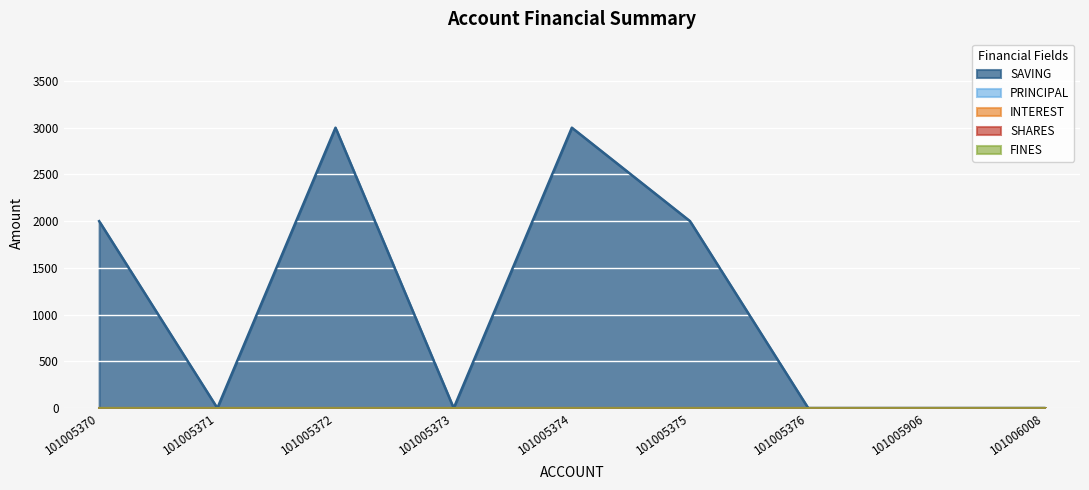

Which has a higher value, 101005376 or 101006008?

101005376